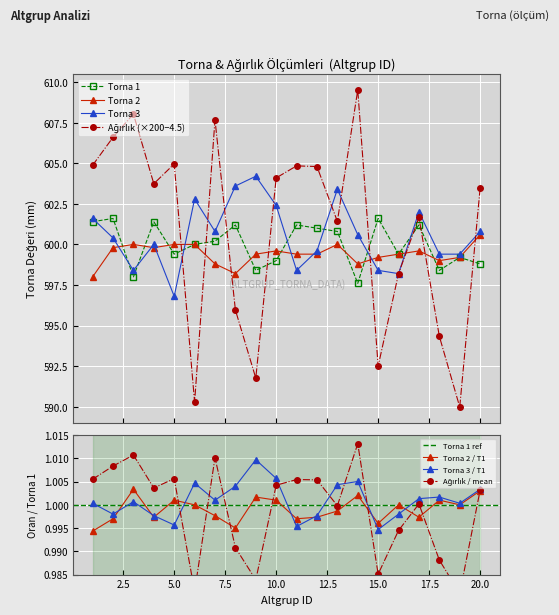

Rank the categories by Torna 3 value from highest to lowest.

9, 8, 13, 6, 10, 17, 1, 7, 20, 14, 2, 4, 12, 18, 19, 3, 11, 15, 16, 5